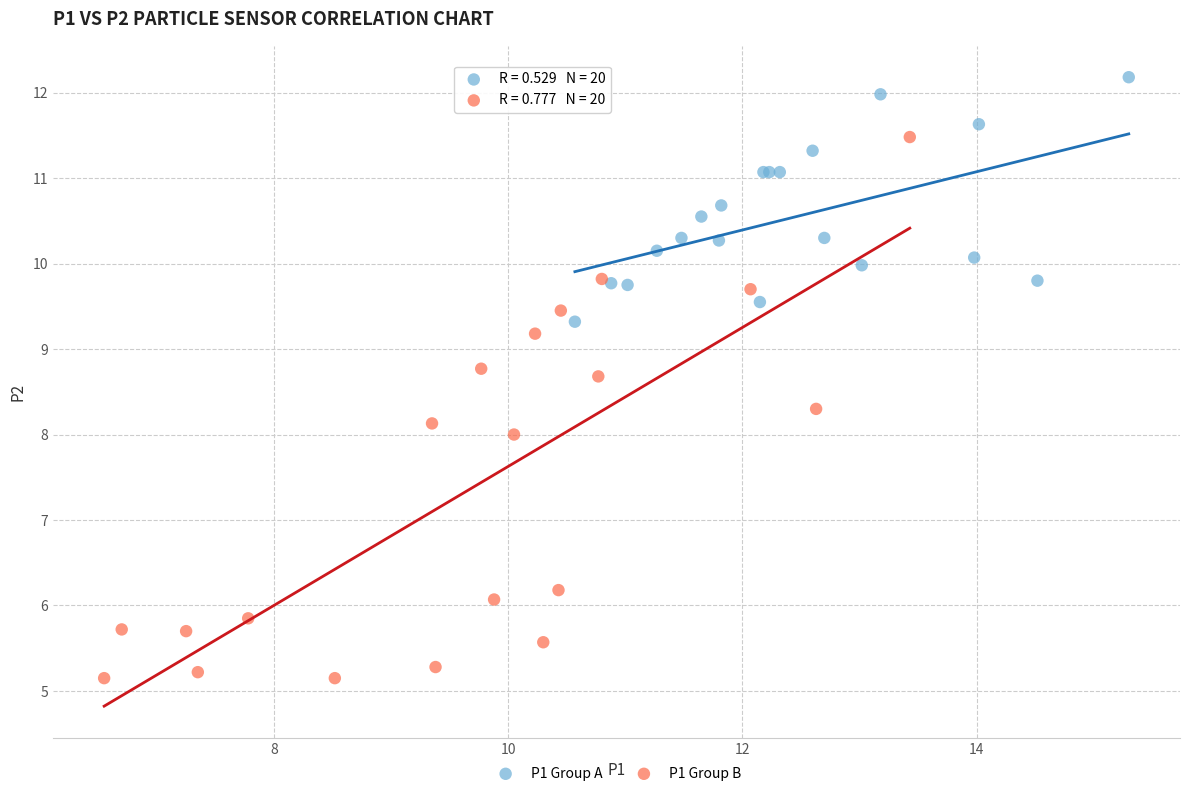

Which series reaches the maximum Y coordinate?

P1 Group A